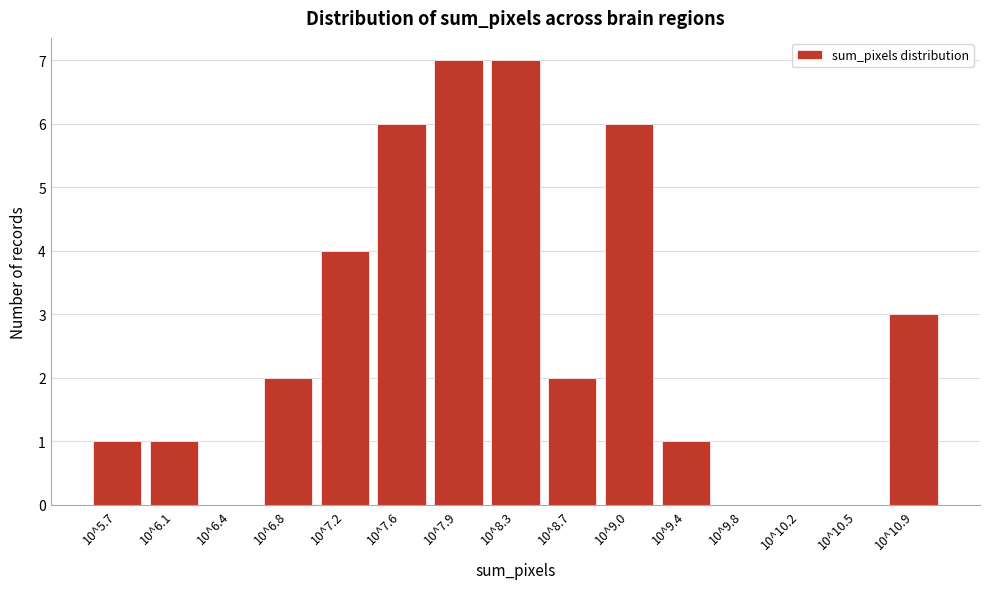

Reading left to right, extract all data points from this chart.

10^5.7=1	10^6.1=1	10^6.4=0	10^6.8=2	10^7.2=4	10^7.6=6	10^7.9=7	10^8.3=7	10^8.7=2	10^9.0=6	10^9.4=1	10^9.8=0	10^10.2=0	10^10.5=0	10^10.9=3